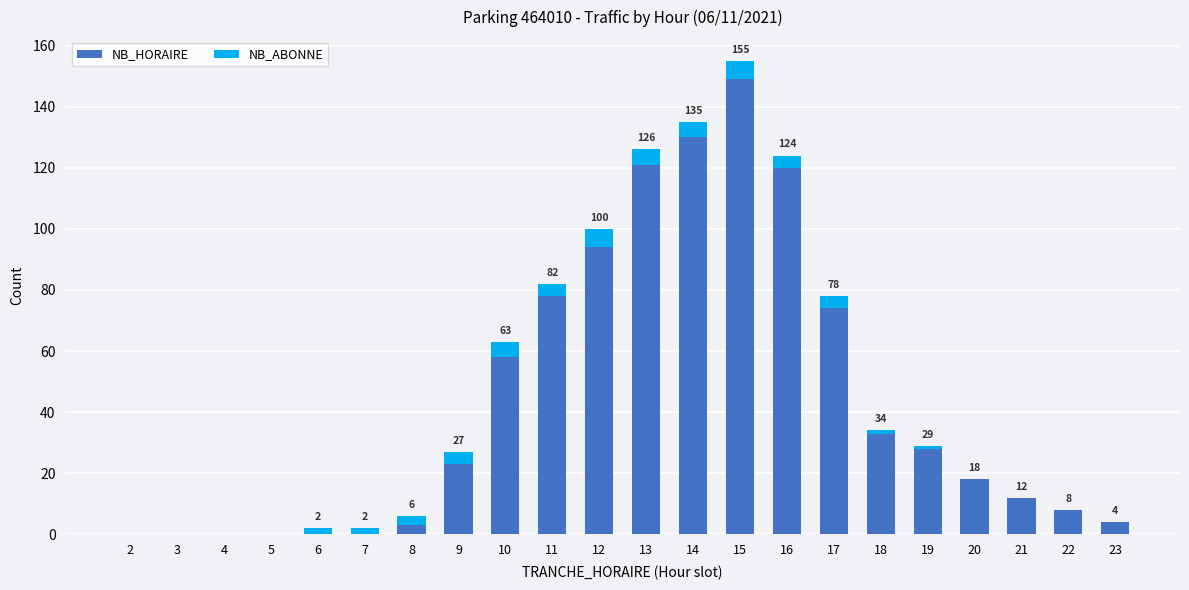

What is the sum of all NB_HORAIRE values?

953